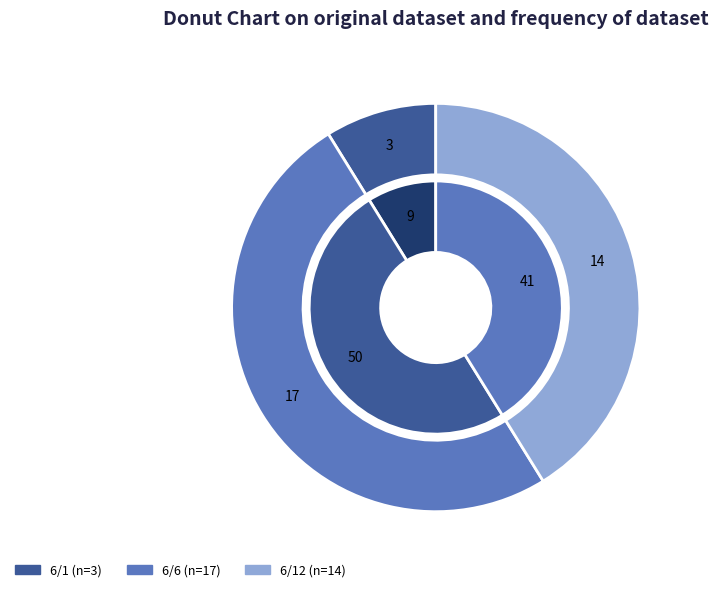

Does 6/6 account for over 50% of the chart?

No